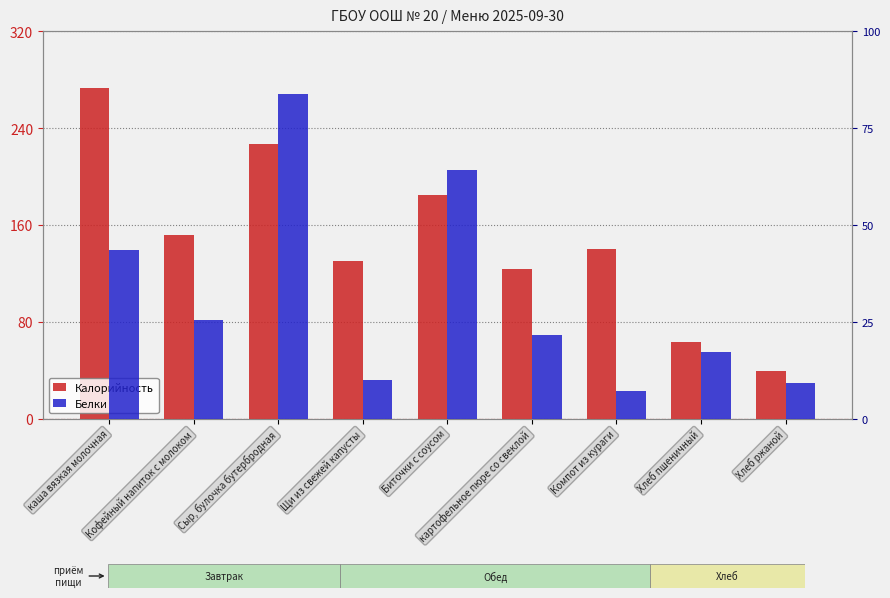

What is the label of the 9th bar from the left?

Хлеб ржаной